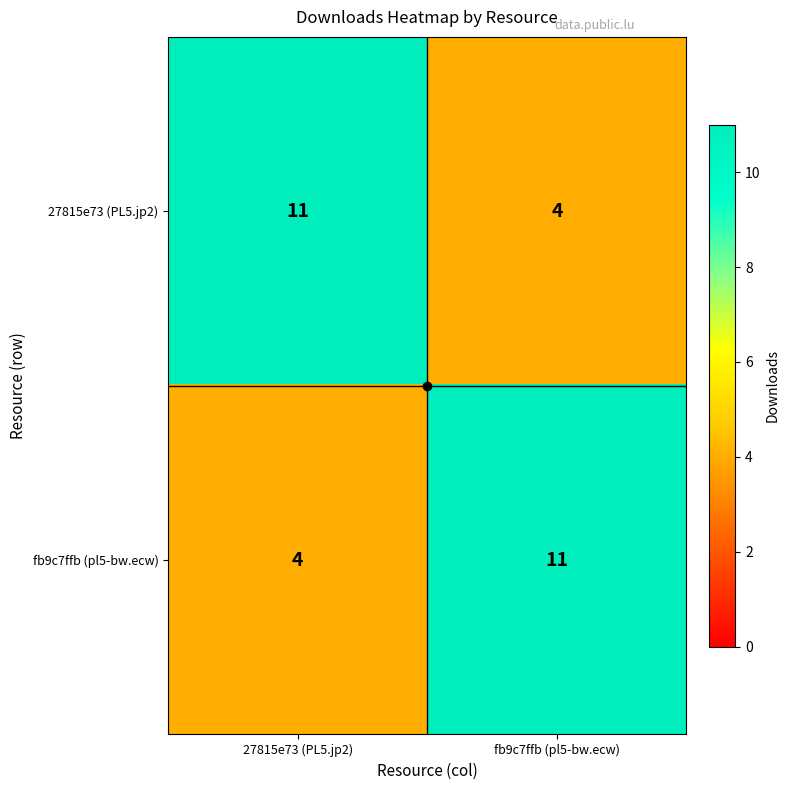

The value of fb9c7ffb (pl5-bw.ecw) at fb9c7ffb (pl5-bw.ecw) is 11. True or false?

True